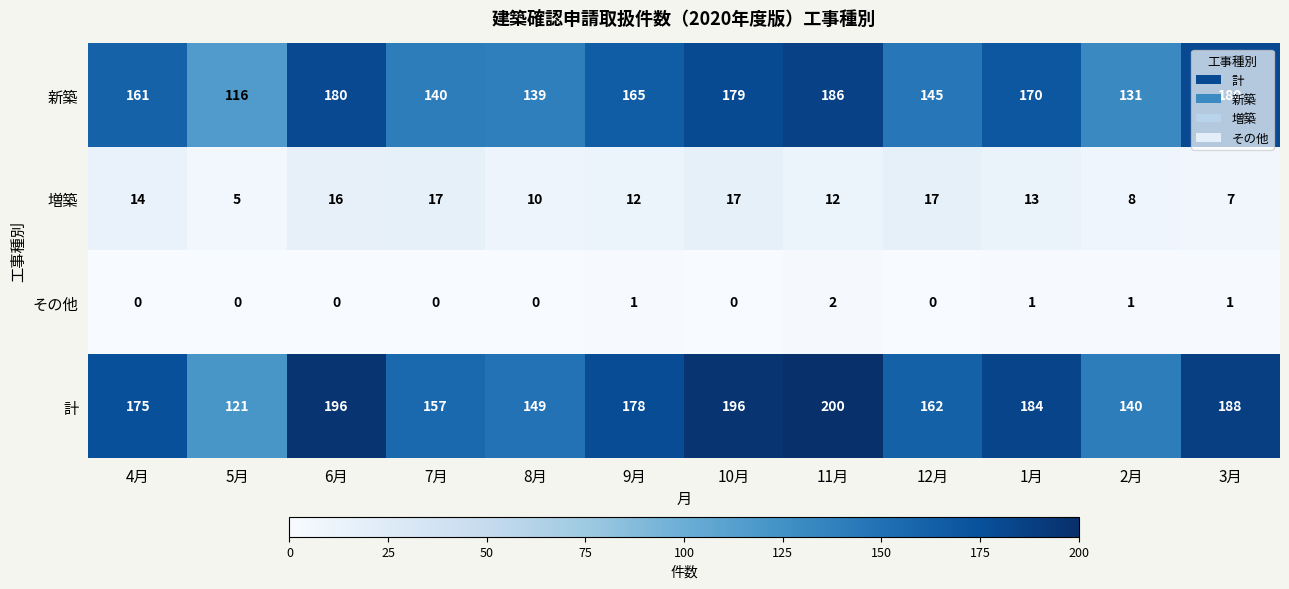

The 新築 series shows 236 at 1月. True or false?

False